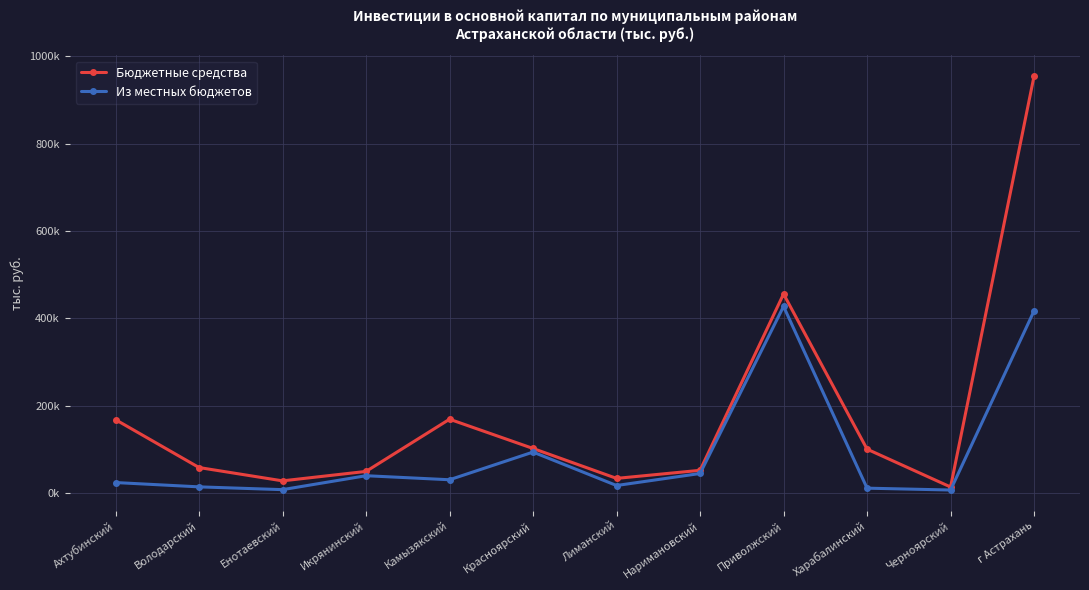

List the labels in order of Бюджетные средства value, smallest first.

Черноярский, Енотаевский, Лиманский, Икрянинский, Наримановский, Володарский, Харабалинский, Красноярский, Ахтубинский, Камызякский, Приволжский, г Астрахань